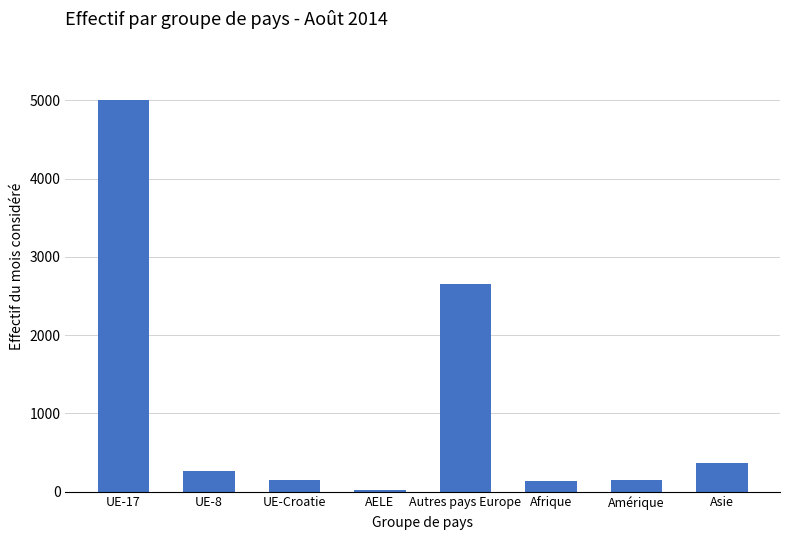

Are the bars grouped side by side (vs. stacked)?

No